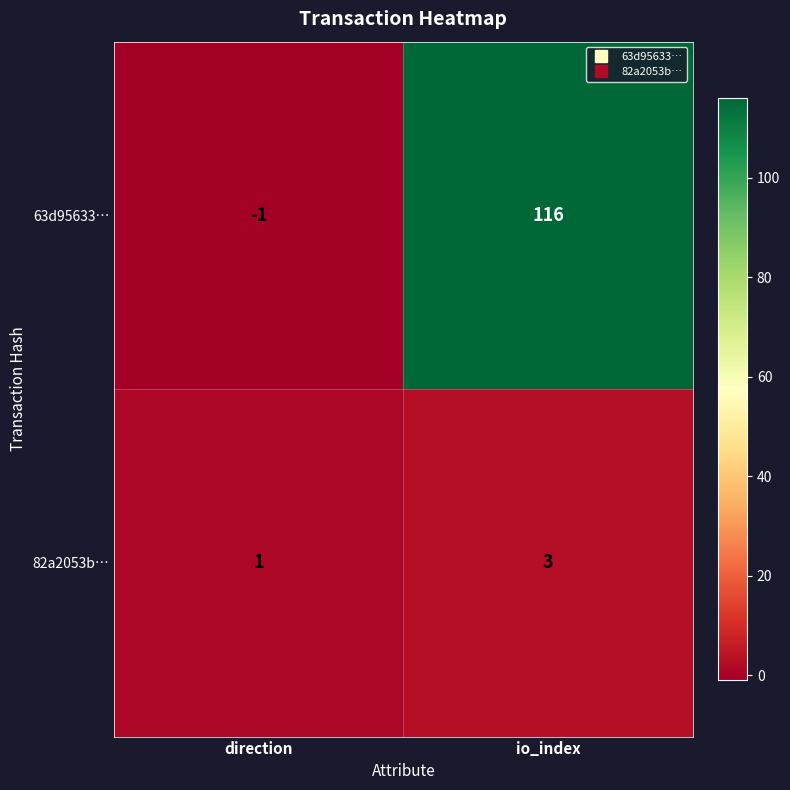

What is the difference between the highest and lowest values at io_index?

113